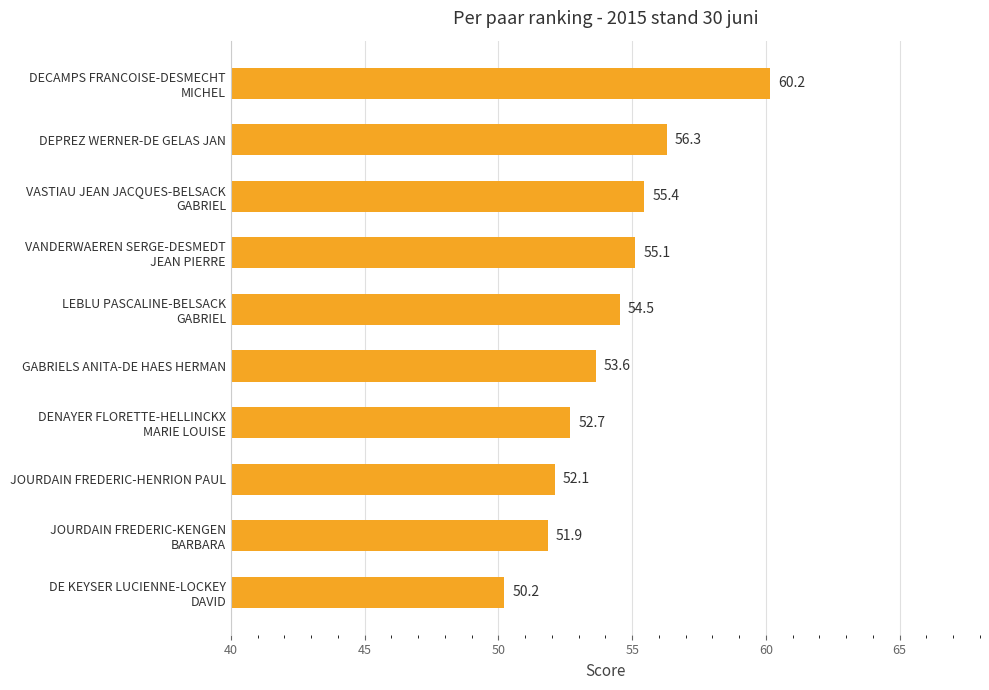

The value at GABRIELS ANITA-DE HAES HERMAN is 53.6. True or false?

True